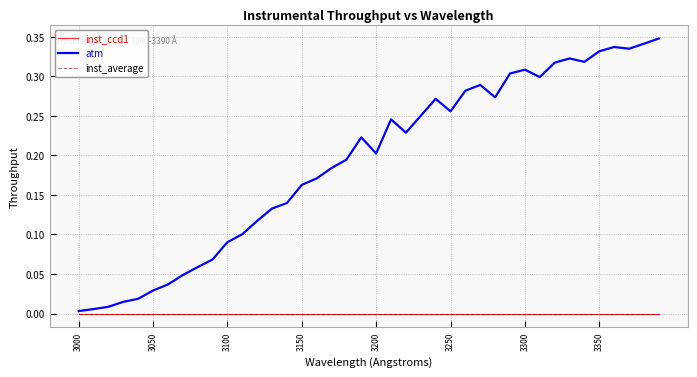

At which label is inst_ccd1 closest to 0?

3000